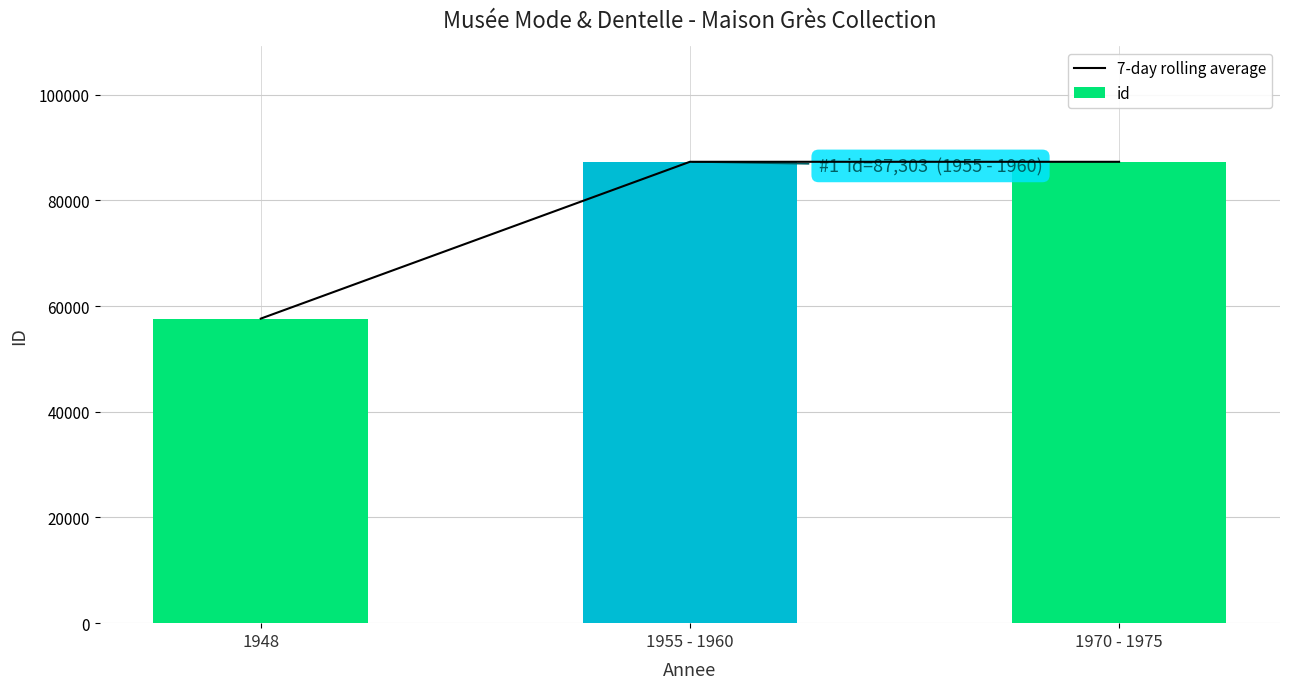

Where does the 7-day rolling average series first go above 87301?

1955 - 1960